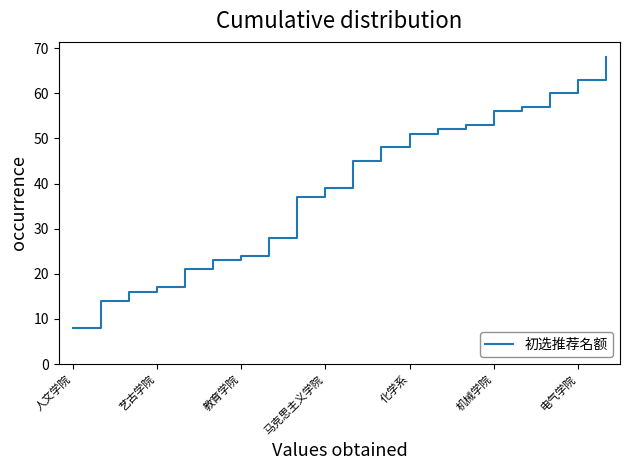

What is the maximum value shown in the chart?

68